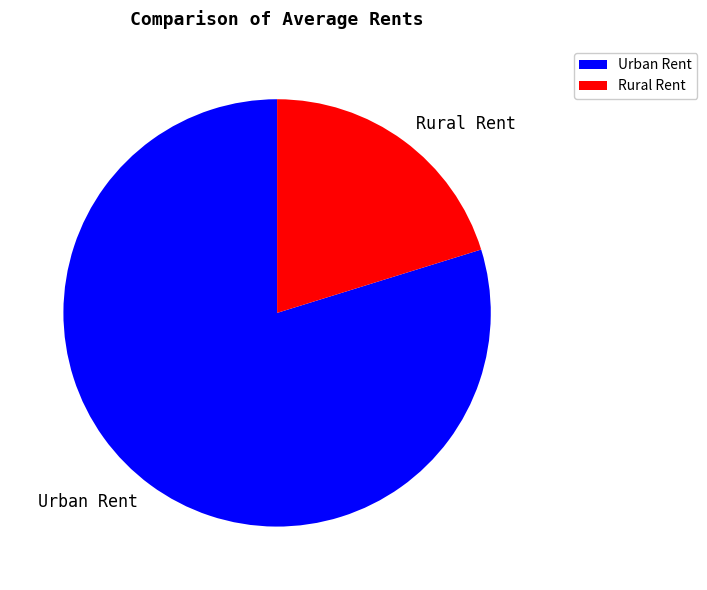

What is the ratio of the value at Rural Rent to the value at Urban Rent?

0.3